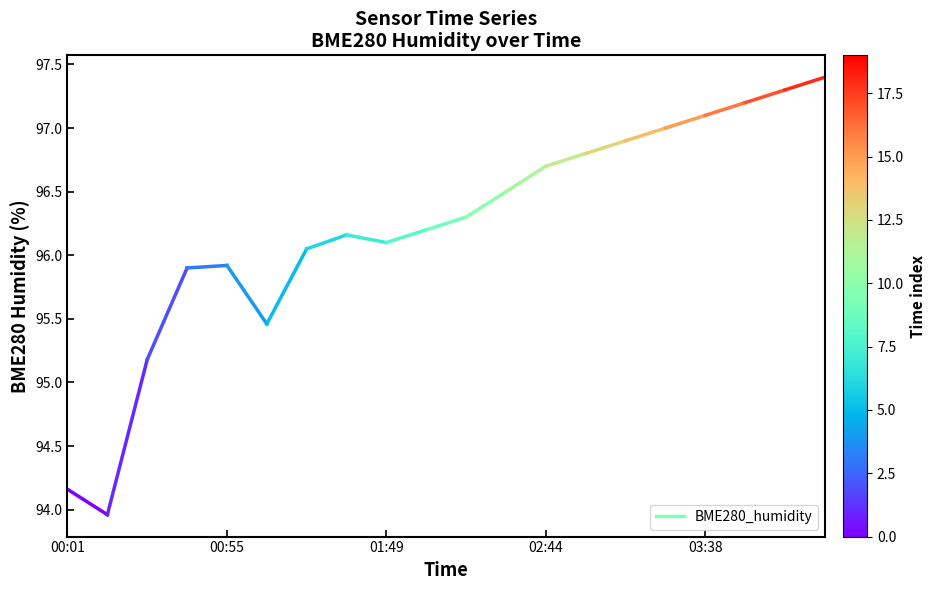

How many lines are shown in the chart?

1